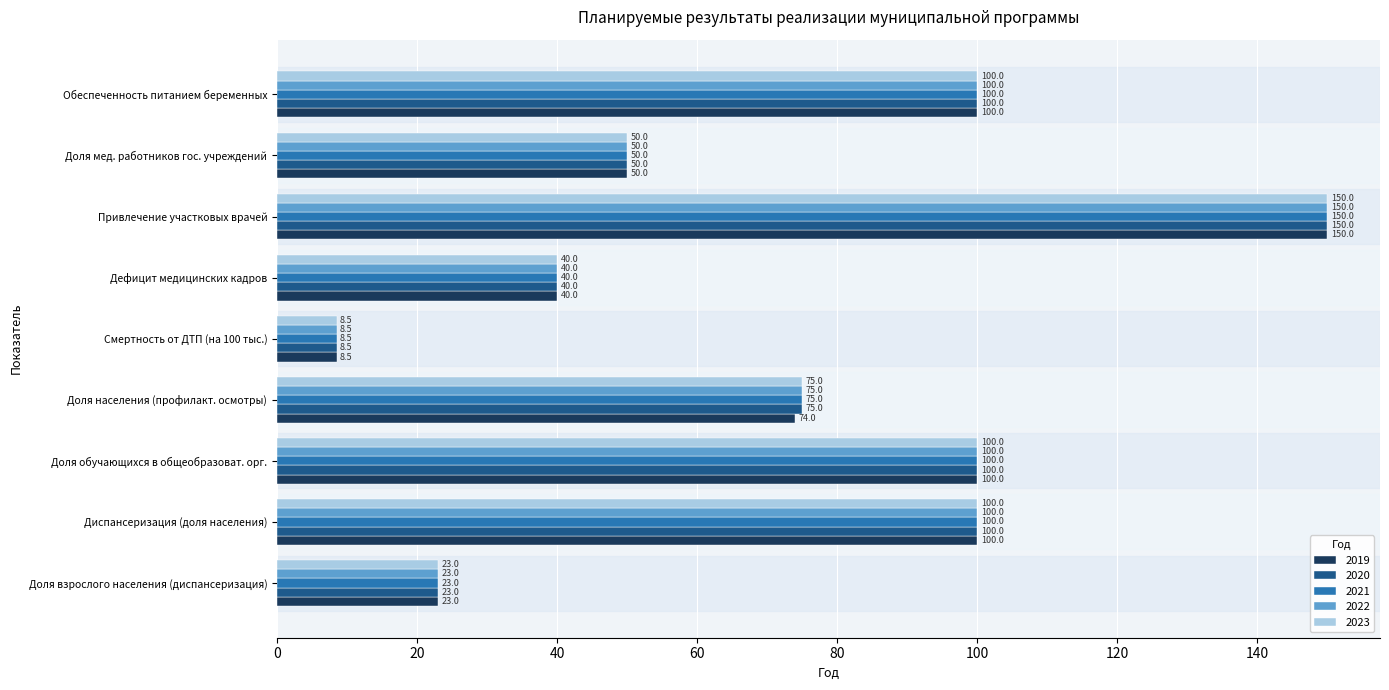

What is the difference between the highest and lowest values at Доля населения (профилакт. осмотры)?

1.0